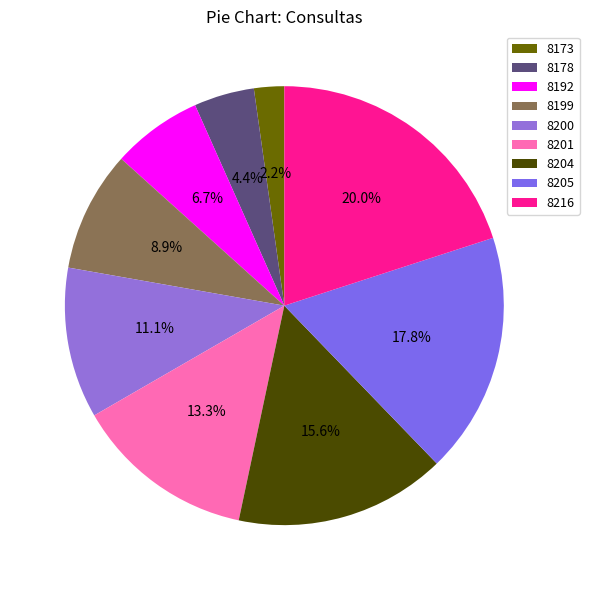

To the nearest percent, what is the combined percentage of 8216 and 8205?

38%